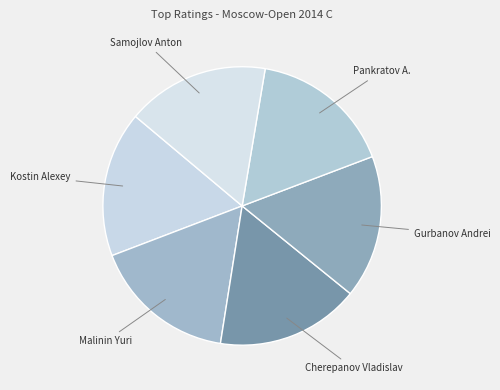

Approximately how many times larger is the value at Malinin Yuri compared to Kostin Alexey?

1.0